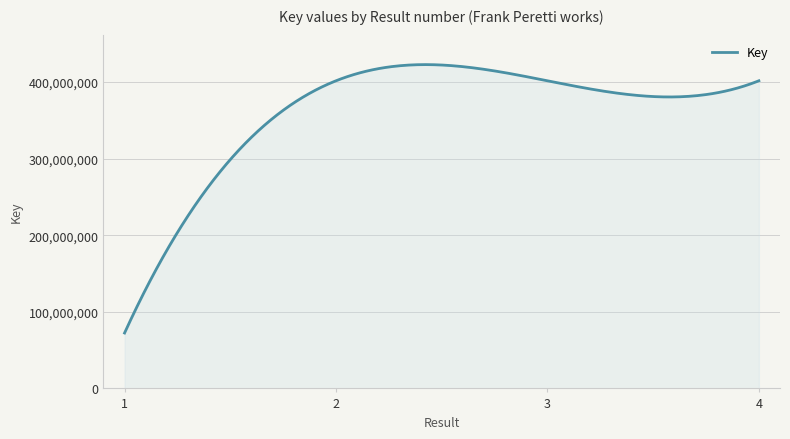

What is the minimum value shown in the chart?

72308312.0